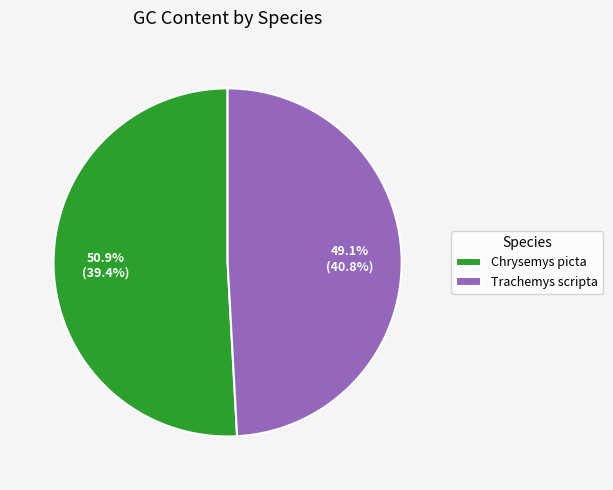

Is Chrysemys picta the majority of the pie?

Yes